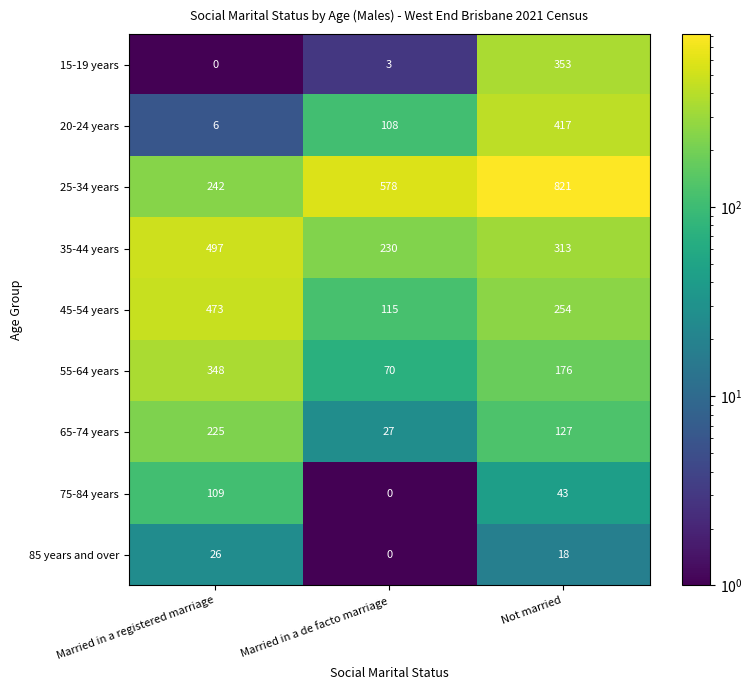

What is the spread (max minus min) of values at Married in a registered marriage?

497